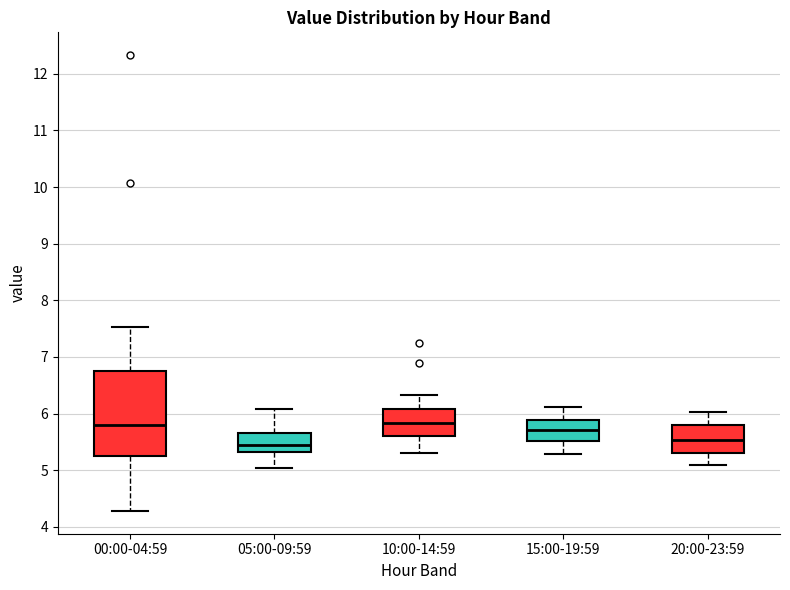

Reading left to right, read every box against the y-axis: the position of its median line, the range the box covers, and the ends of its whiskers. The values are not printed on the chart, so give them approximately, as read against the axis.

00:00-04:59: median 5.8, box 5.2 to 6.8, whiskers 4.3 to 7.5
05:00-09:59: median 5.4, box 5.3 to 5.7, whiskers 5.0 to 6.1
10:00-14:59: median 5.8, box 5.6 to 6.1, whiskers 5.3 to 6.3
15:00-19:59: median 5.7, box 5.5 to 5.9, whiskers 5.3 to 6.1
20:00-23:59: median 5.5, box 5.3 to 5.8, whiskers 5.1 to 6.0